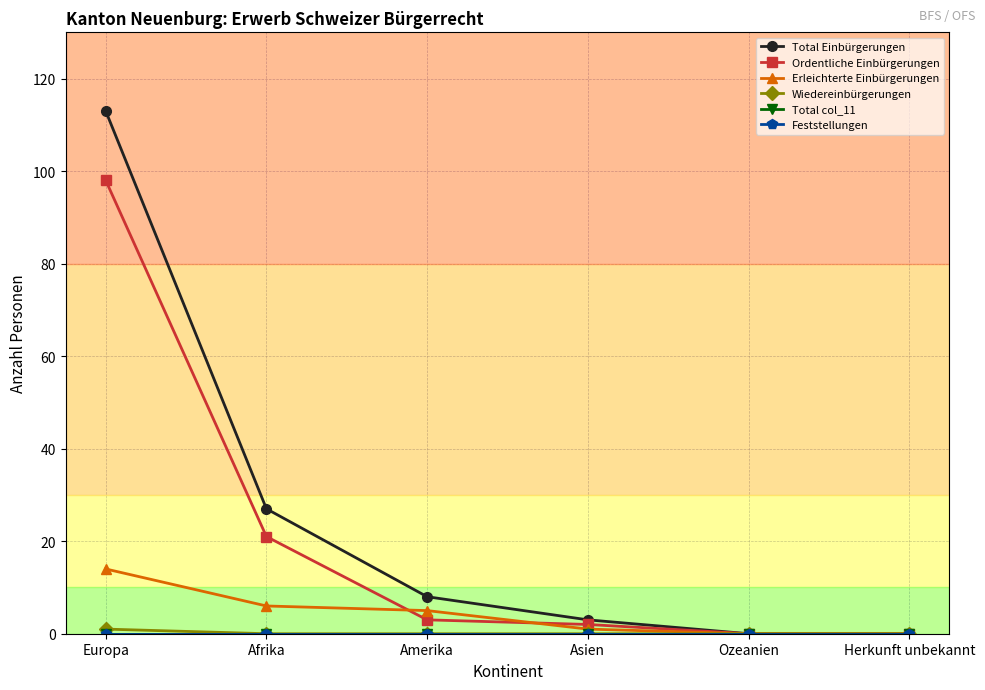

True or false: Total Einbürgerungen has a value of 45 at Afrika.

False